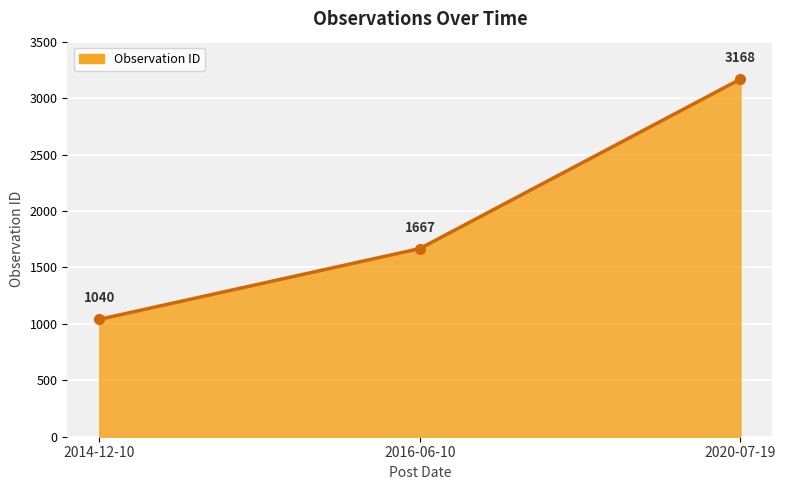

Is it true that the value at 2016-06-10 is 1667?

True